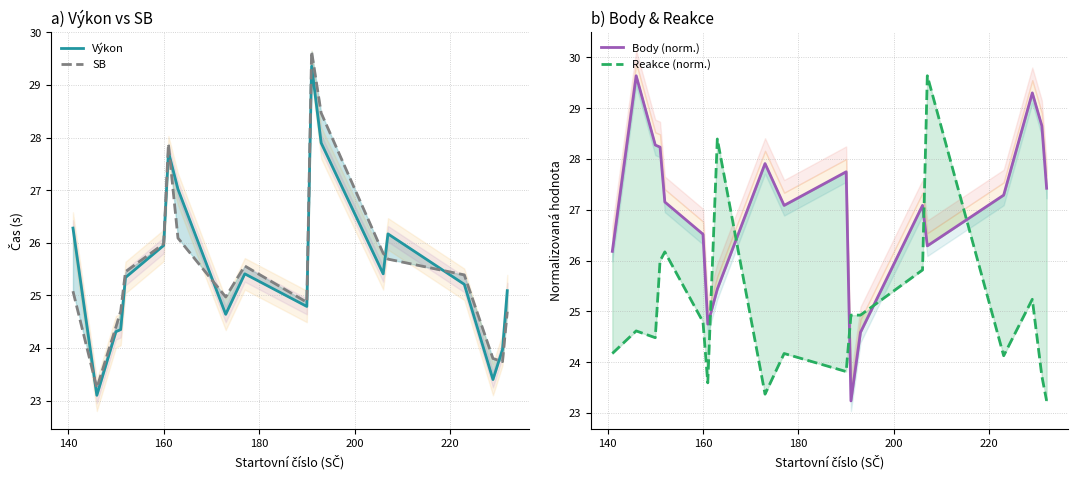

How many values in the Reakce (norm.) series exceed 24?

14